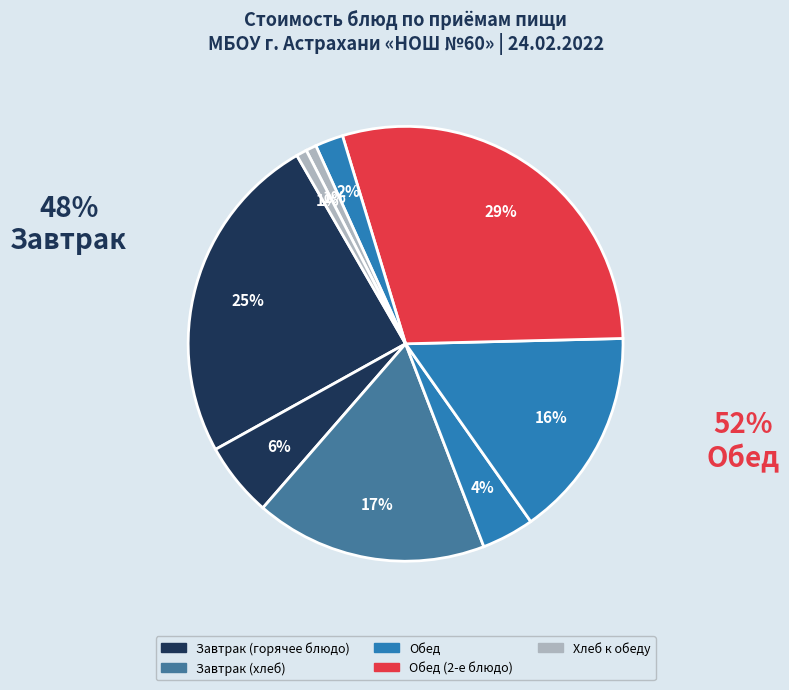

How many slices are in this pie chart?

9